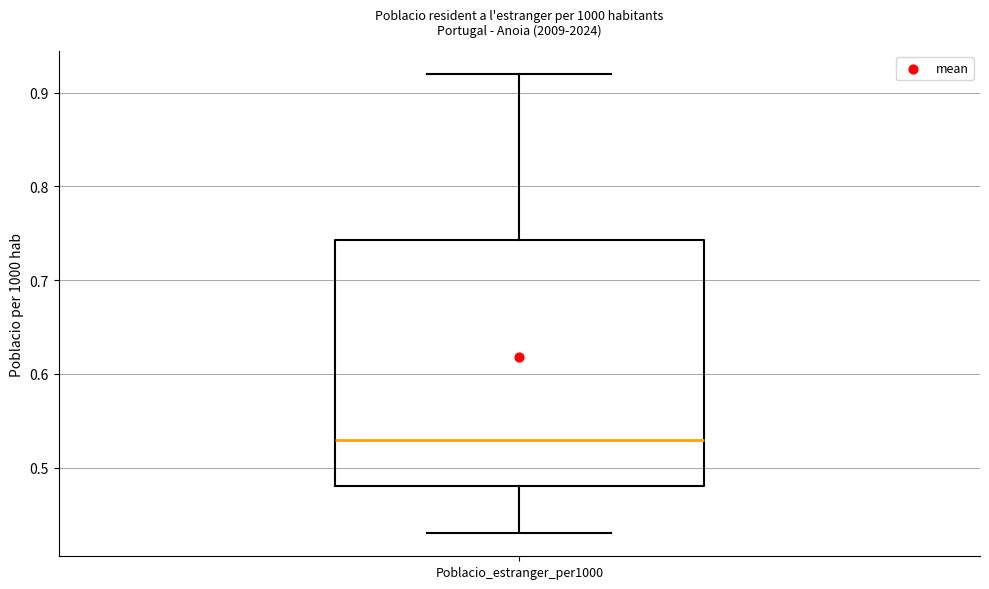

Transcribe this box plot: give where the median line is, the range the box spans, and where the two whiskers end, as read against the y-axis. The values are not printed on the chart, so give them approximately, as read against the axis.

median 0.53, box 0.48 to 0.74, whiskers 0.43 to 0.92